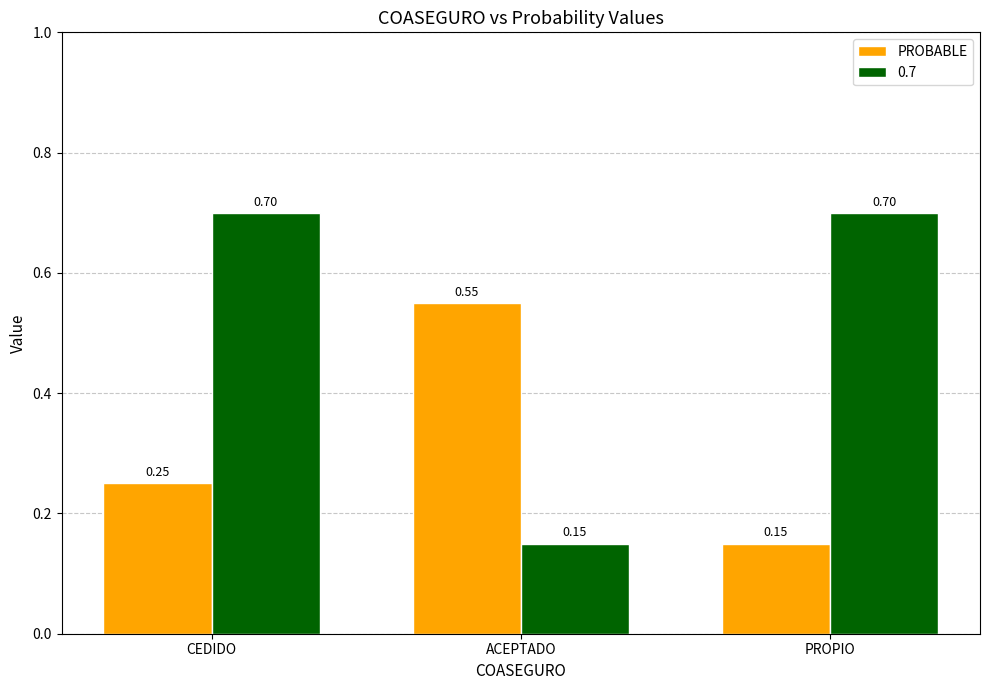

At which label does 0.7 reach its minimum?

ACEPTADO